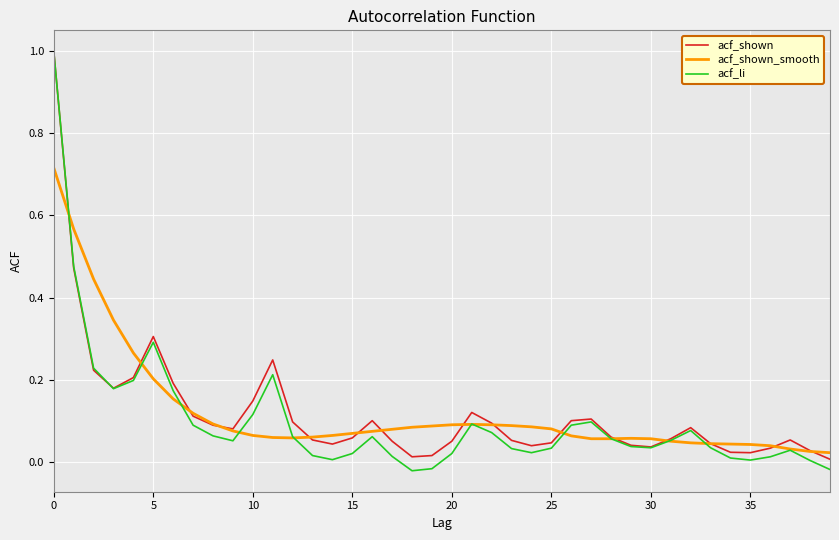

Which series has the widest spread of values?

acf_li